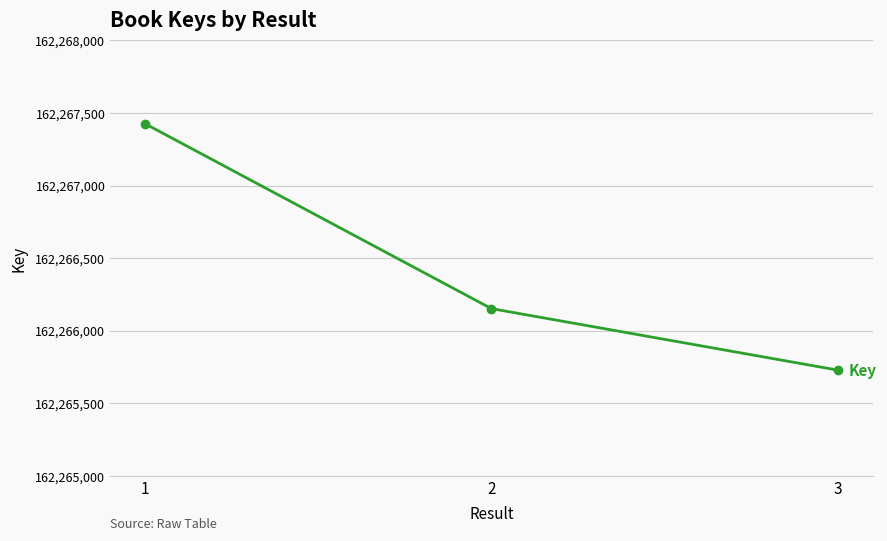

Which label corresponds to the largest value in the chart?

1